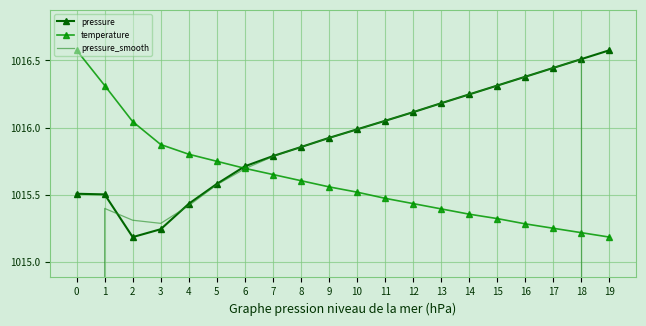

Where does the pressure_smooth series first go above 1015?

1